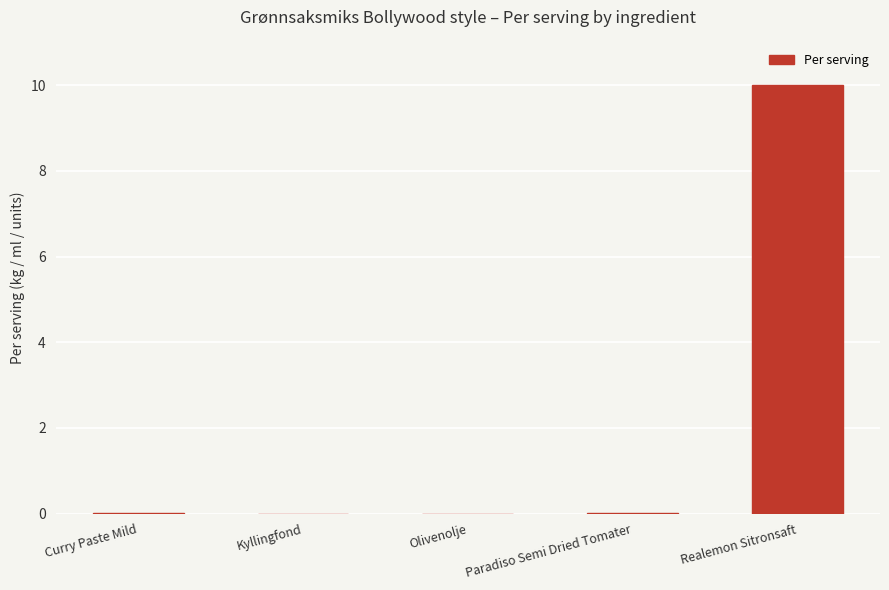

How many series are shown in this chart?

1